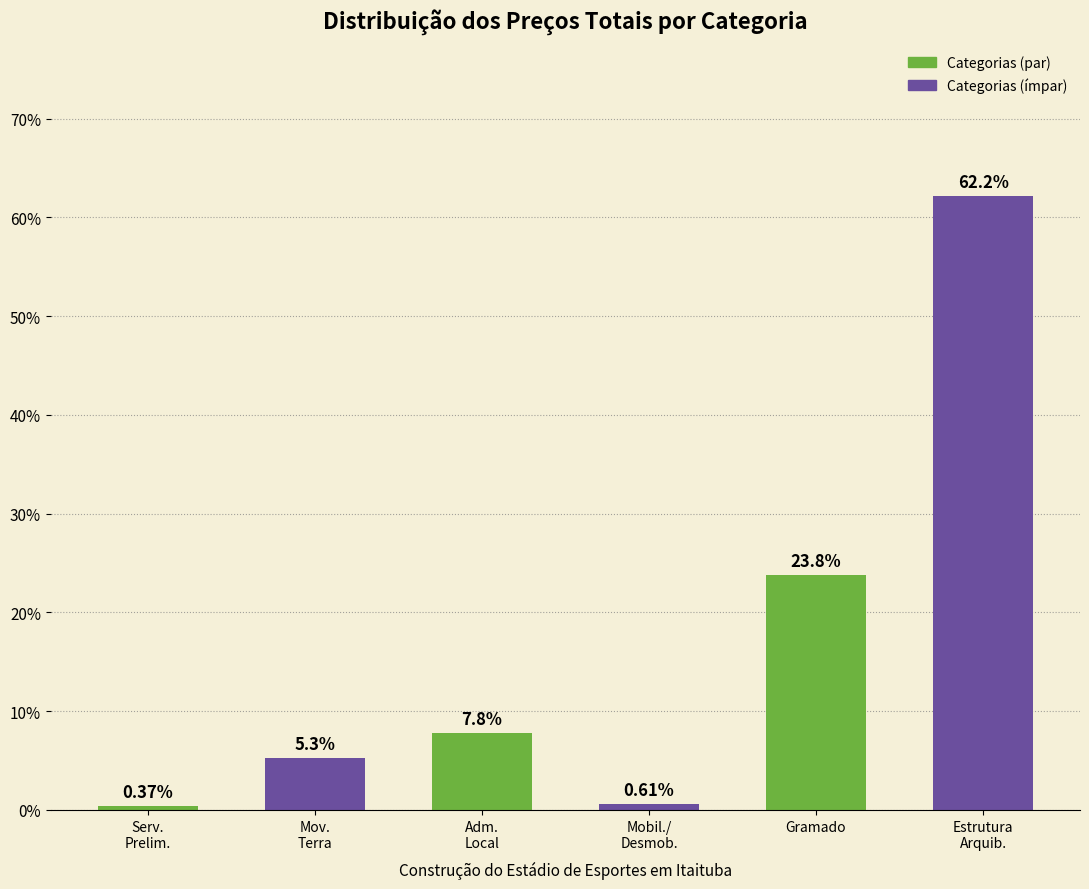

Where is the data nearest to the value 31?

Gramado